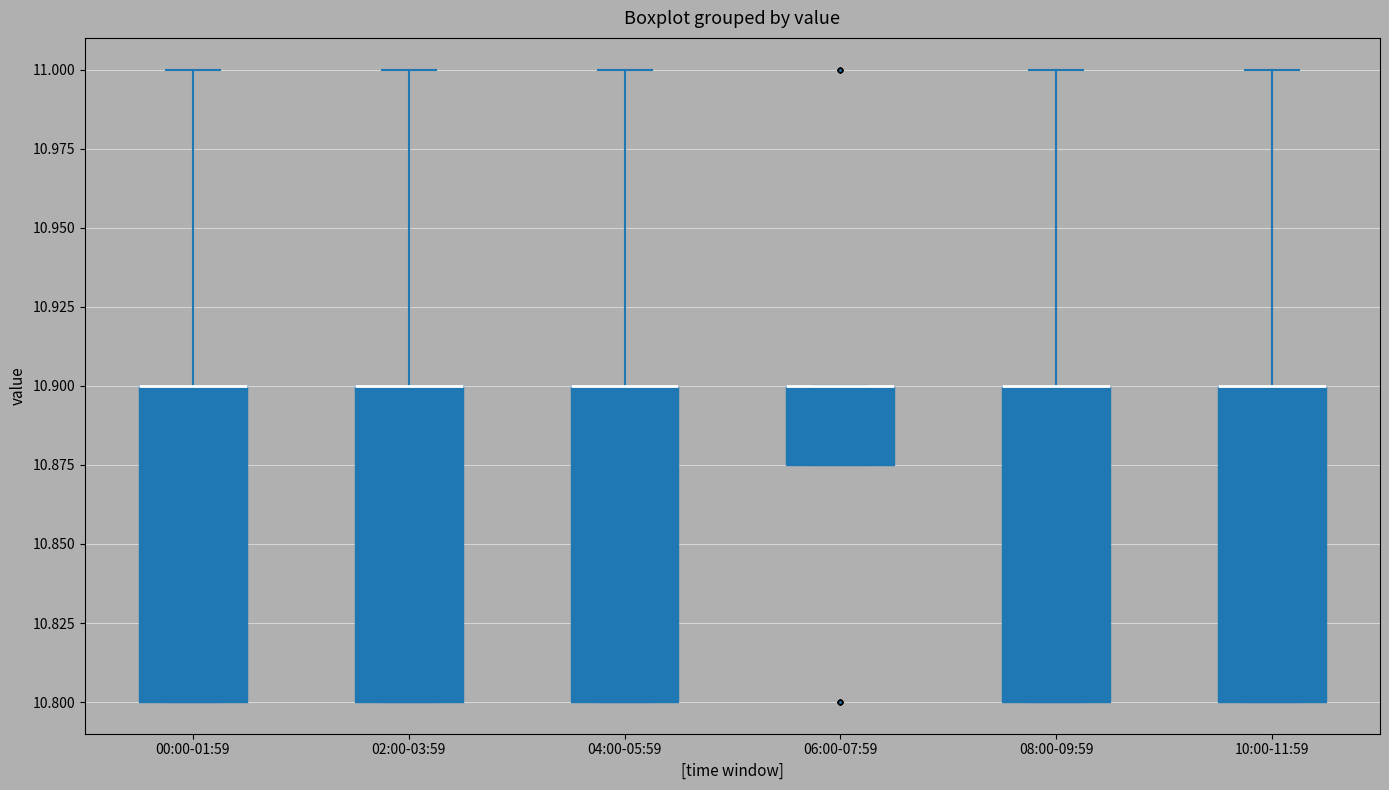

Reading left to right, read every box against the y-axis: the position of its median line, the range the box covers, and the ends of its whiskers. The values are not printed on the chart, so give them approximately, as read against the axis.

00:00-01:59: median 10.900 (drawn on the box's upper edge), box 10.800 to 10.900, whiskers 10.800 to 11.000
02:00-03:59: median 10.900 (drawn on the box's upper edge), box 10.800 to 10.900, whiskers 10.800 to 11.000
04:00-05:59: median 10.900 (drawn on the box's upper edge), box 10.800 to 10.900, whiskers 10.800 to 11.000
06:00-07:59: median 10.900 (drawn on the box's upper edge), box 10.875 to 10.900, whiskers 10.875 to 10.900
08:00-09:59: median 10.900 (drawn on the box's upper edge), box 10.800 to 10.900, whiskers 10.800 to 11.000
10:00-11:59: median 10.900 (drawn on the box's upper edge), box 10.800 to 10.900, whiskers 10.800 to 11.000